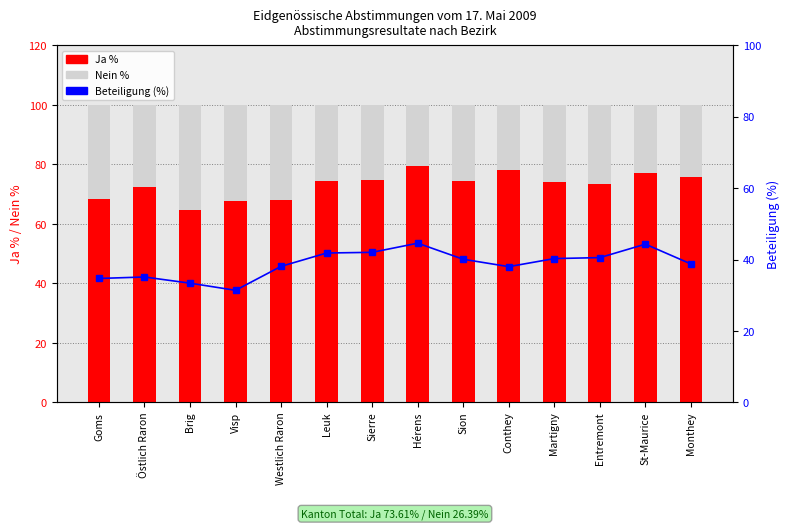

Is it true that Beteiligung (%) equals 14.3 at Goms?

False